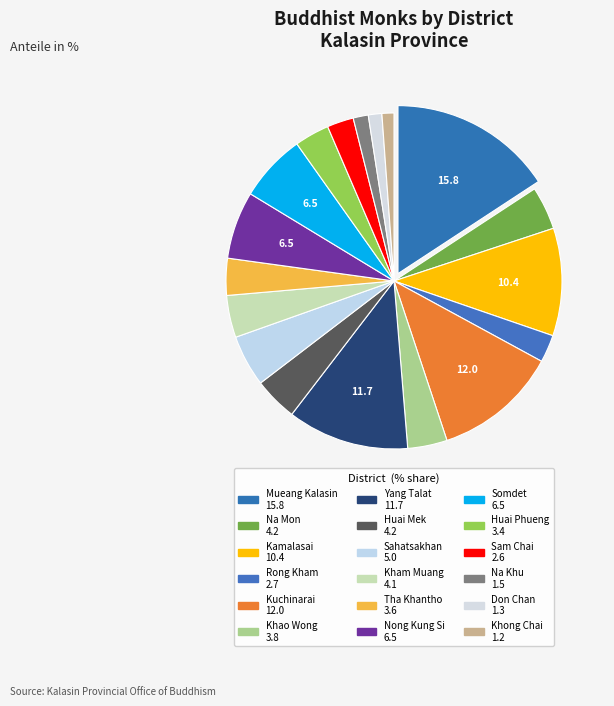

What is the ratio of the value at Khong Chai to the value at Tha Khantho?

0.3